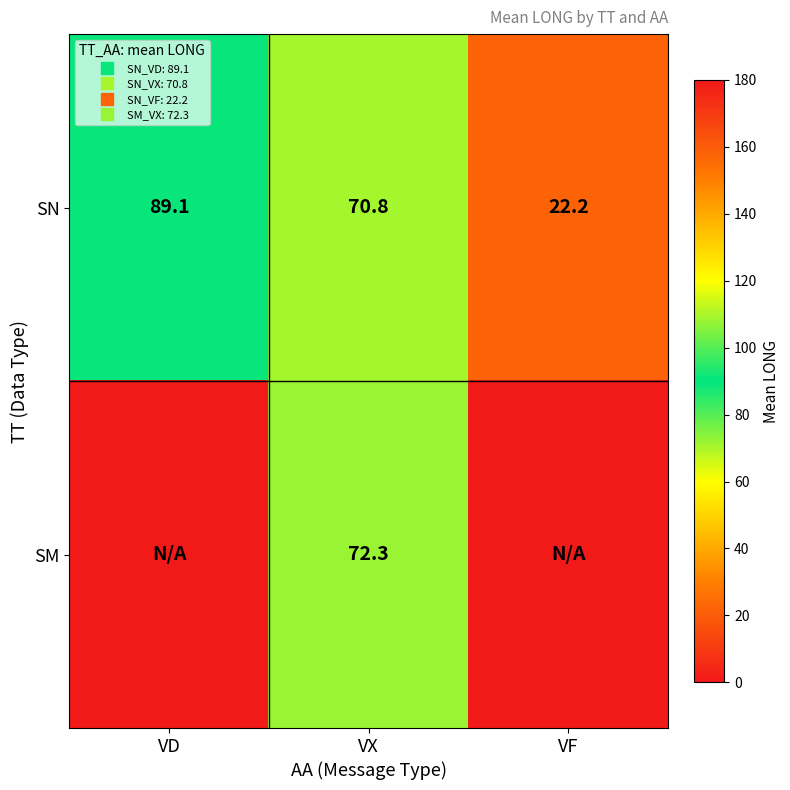

Is the value of SN at VF greater than the value of SM at VX?

No